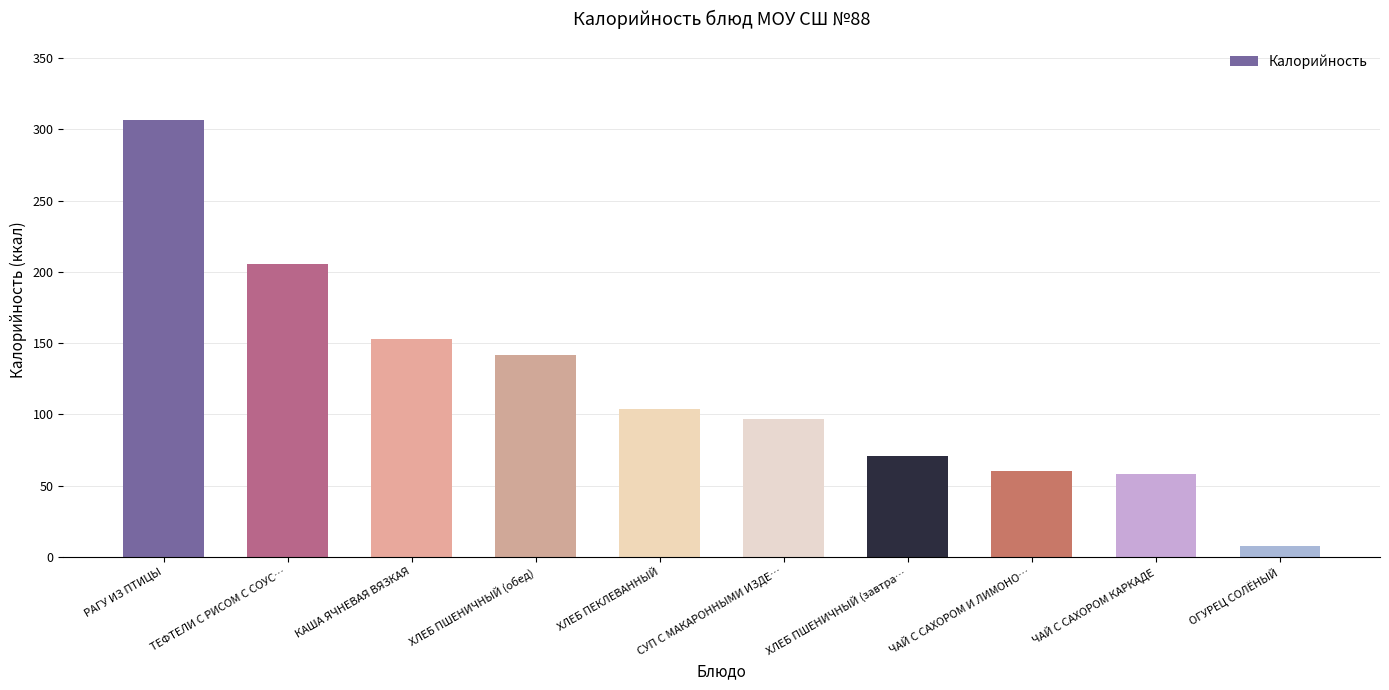

The chart shows a value of 160.9 at СУП С МАКАРОННЫМИ ИЗДЕ…. True or false?

False